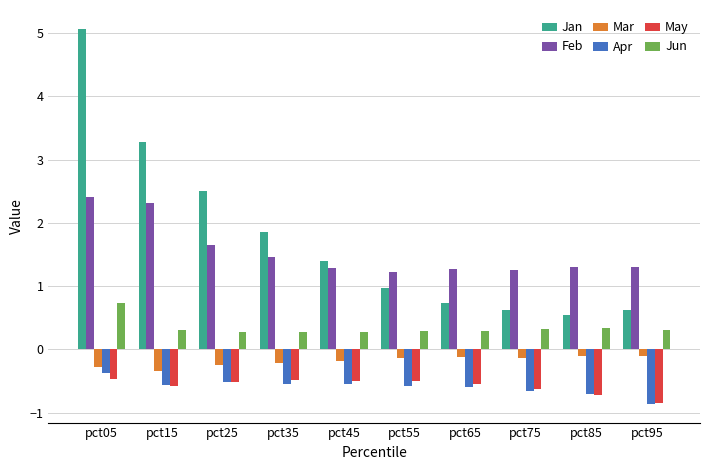

Is it true that Apr equals -0.9 at pct95?

True